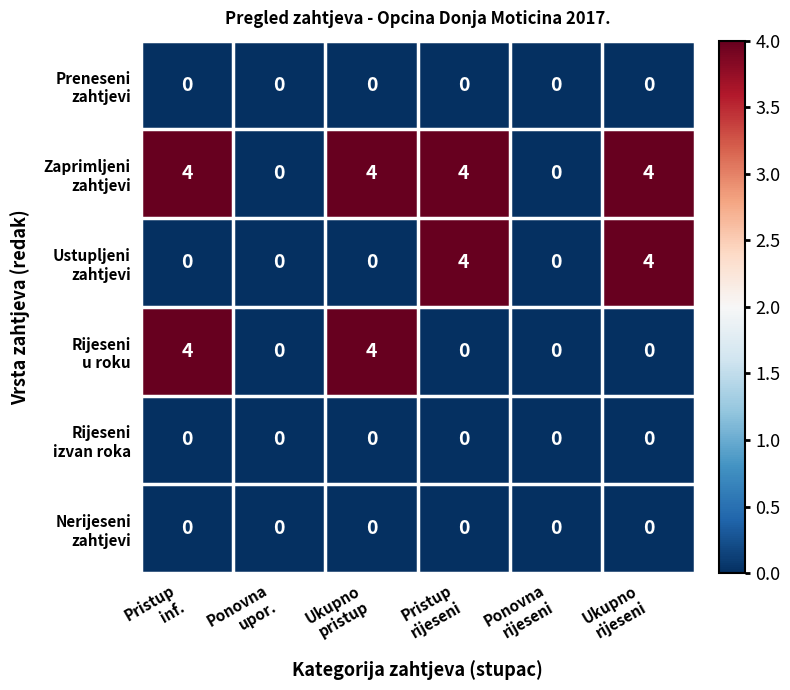

What is the greatest value displayed?

4